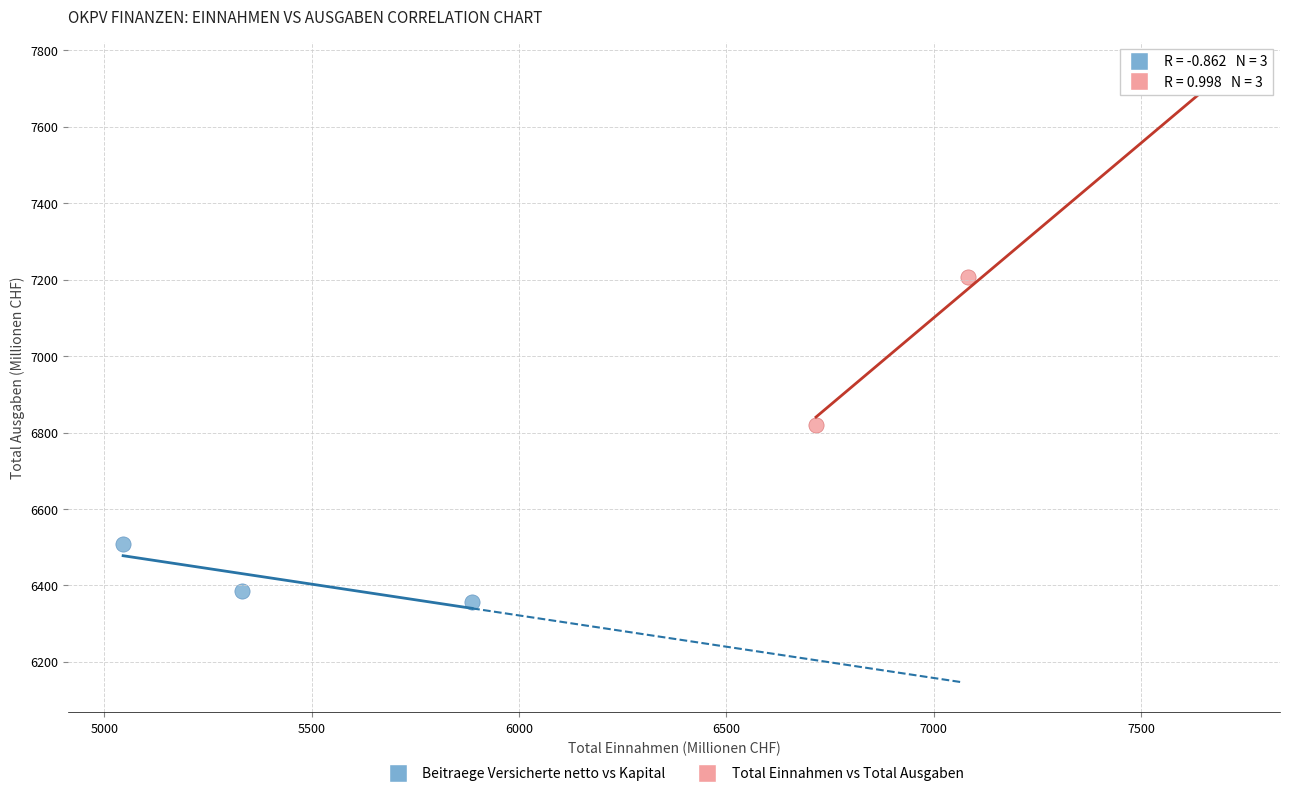

Which series contains the highest Y value?

Total Einnahmen vs Total Ausgaben